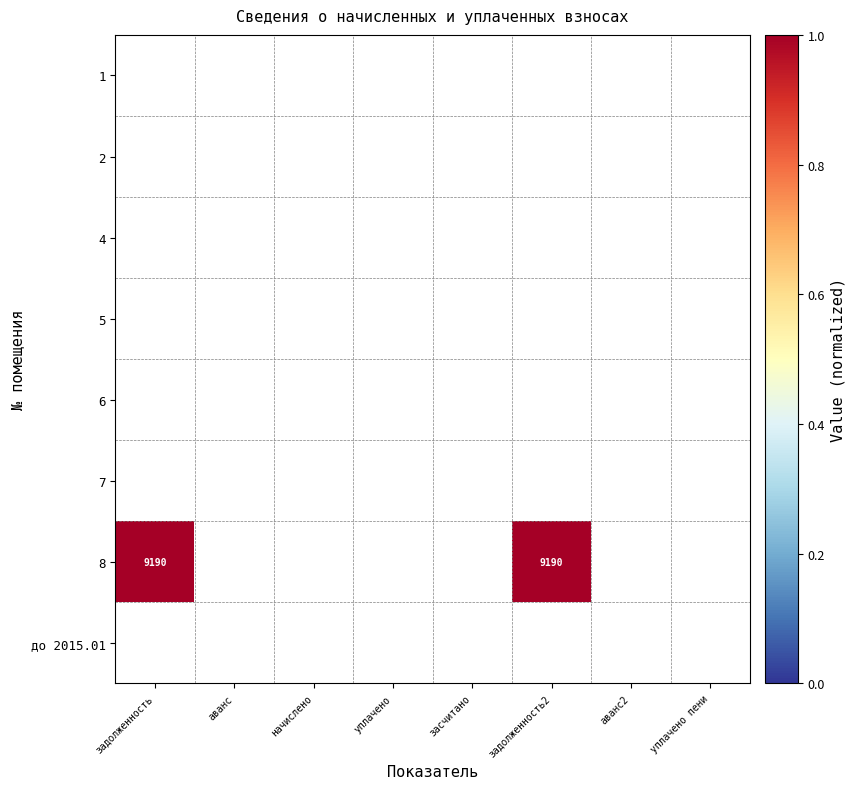

What is the total value across all series at задолженность?

1